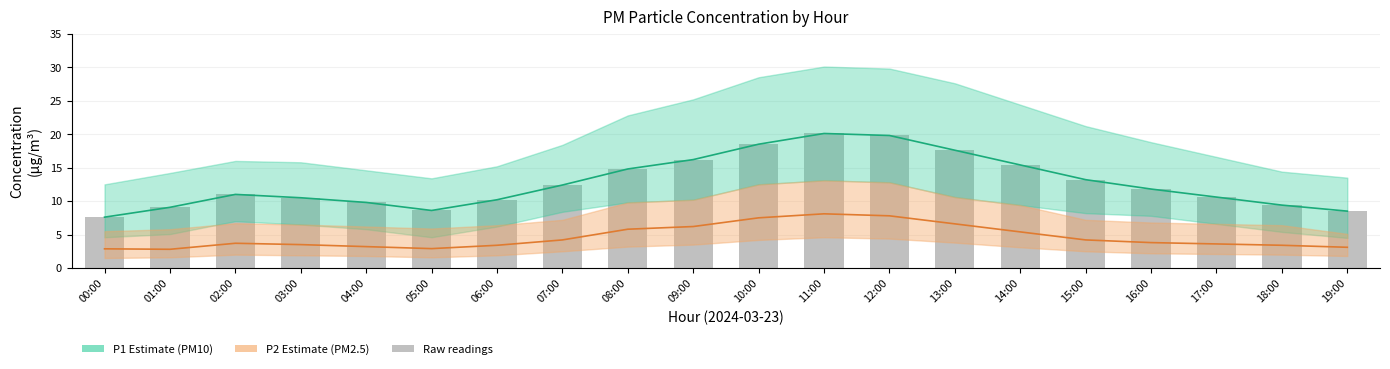

Is the value of P1 (PM10) at 17:00 greater than the value of P2 (PM2.5) at 03:00?

Yes